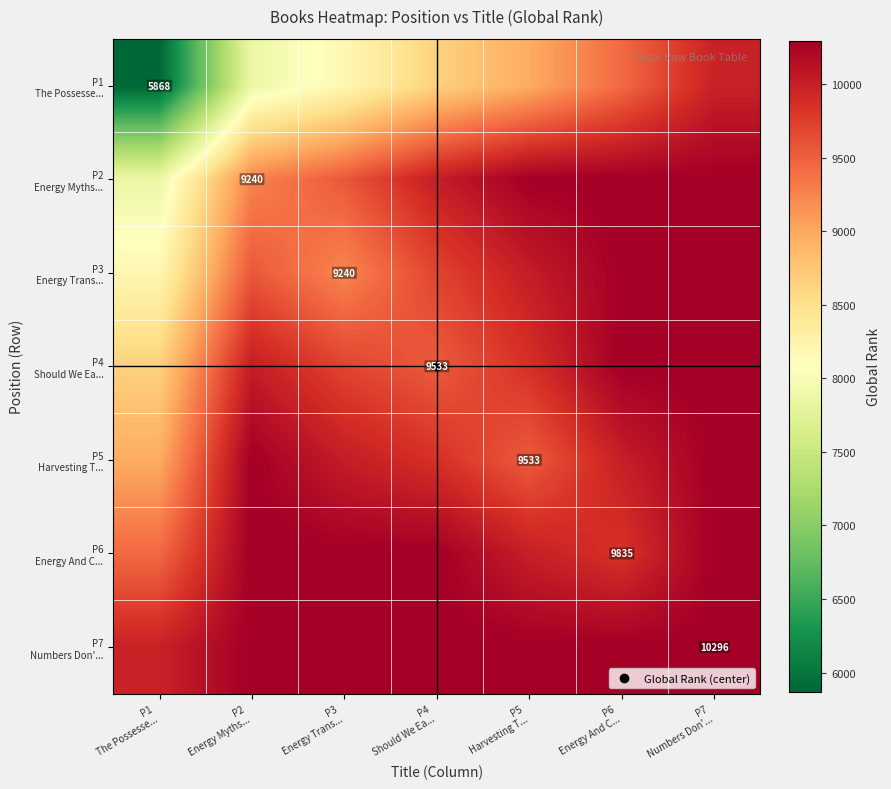

At which category does the chart reach its minimum across all series?

P1
The Possesse...